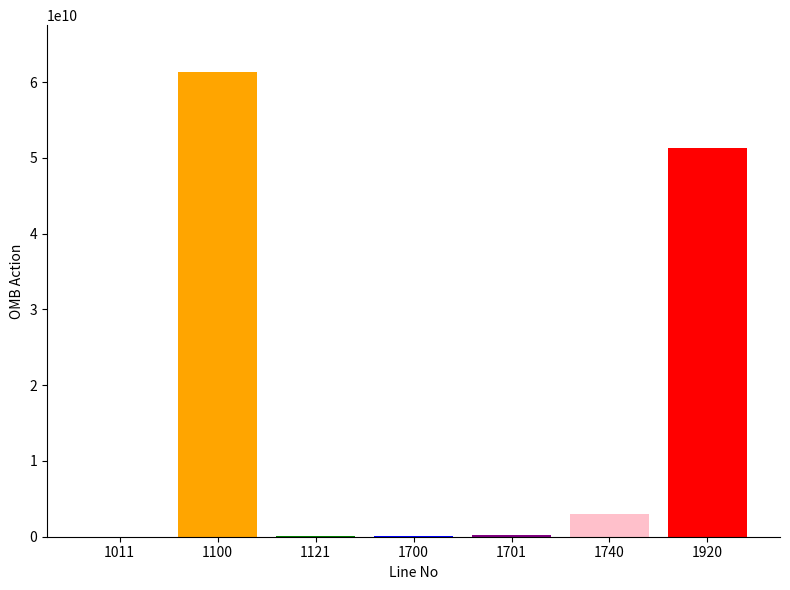

What is the change in value from 1100 to 1920?

-10100374000